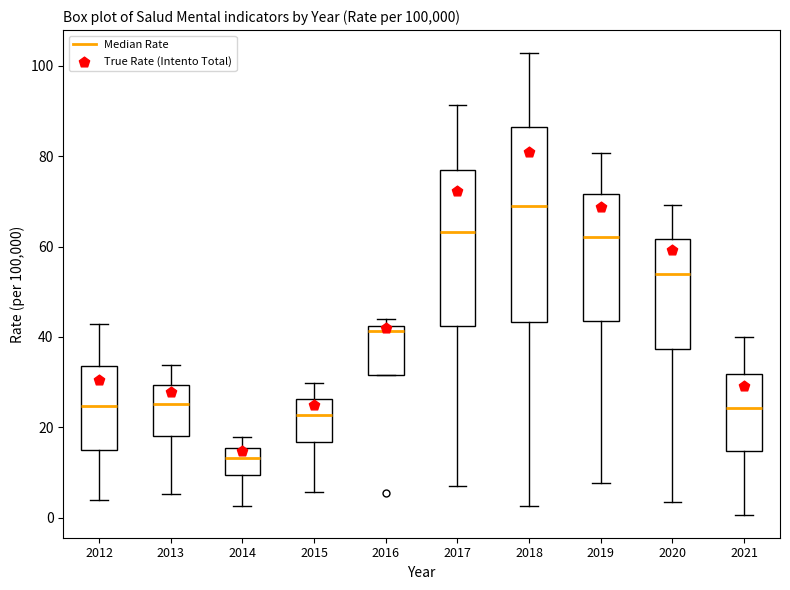

Where is the upper edge of the box at x = 2016 on the y-axis? The values are not printed on the chart, so give them approximately, as read against the axis.

42